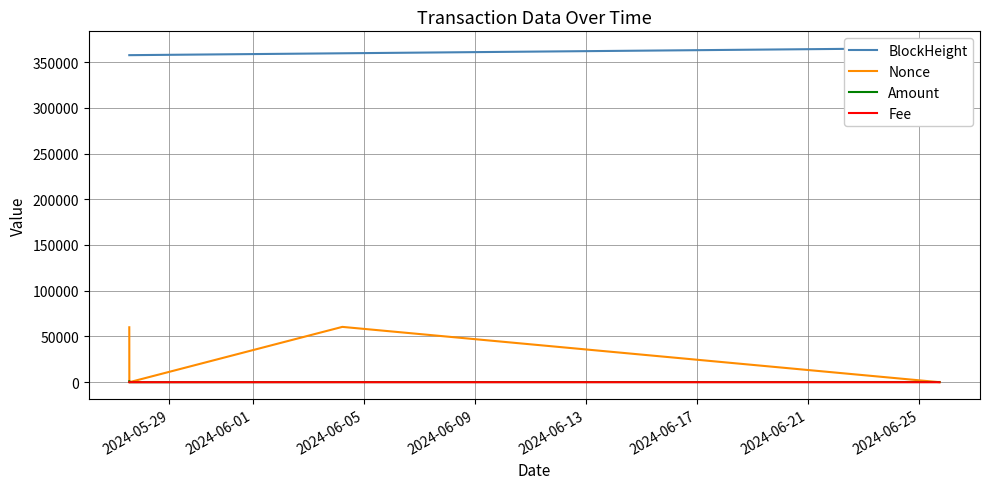

At which category does Amount reach its first local valley?

2024-06-01